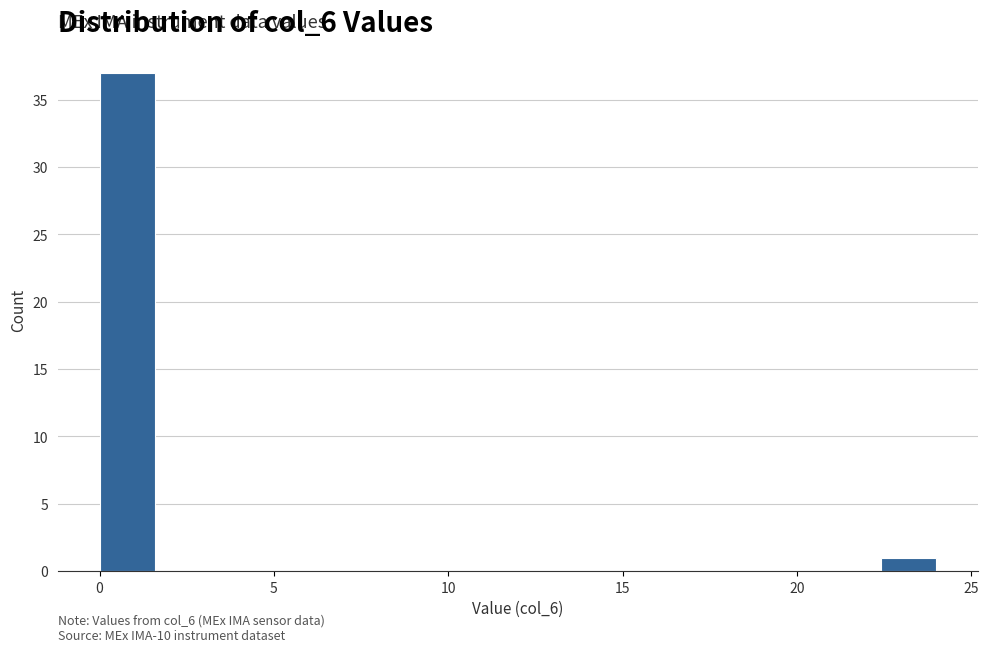

Read against the x-axis, roughly where is the centre of the tallest bar?

1.0